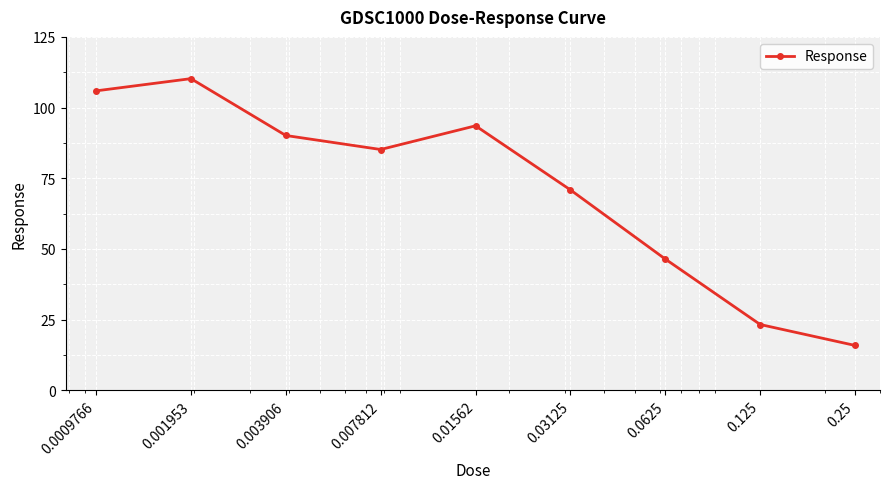

What is the greatest value displayed?

110.2